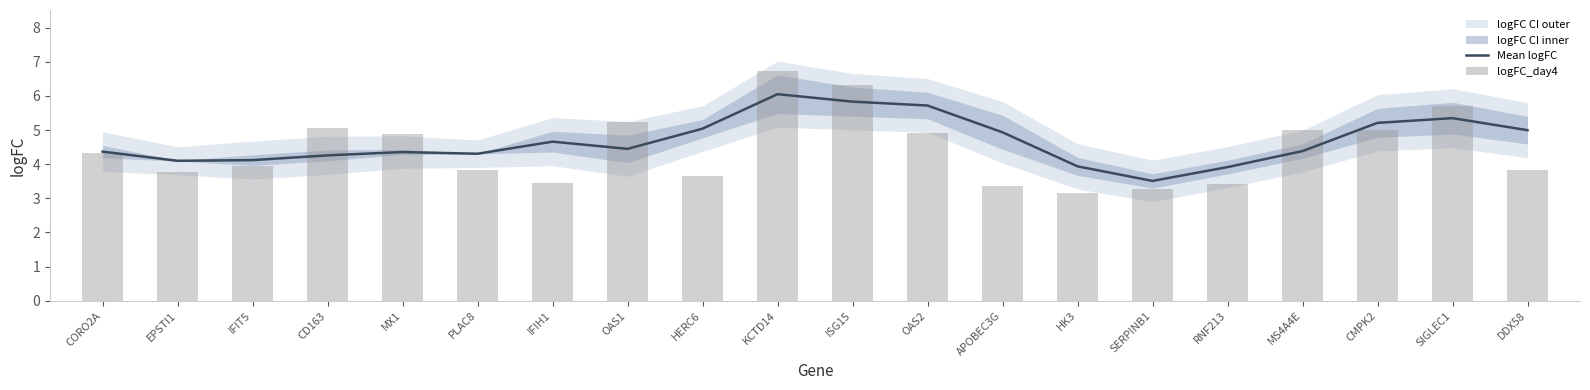

What position from the right is CMPK2?

3